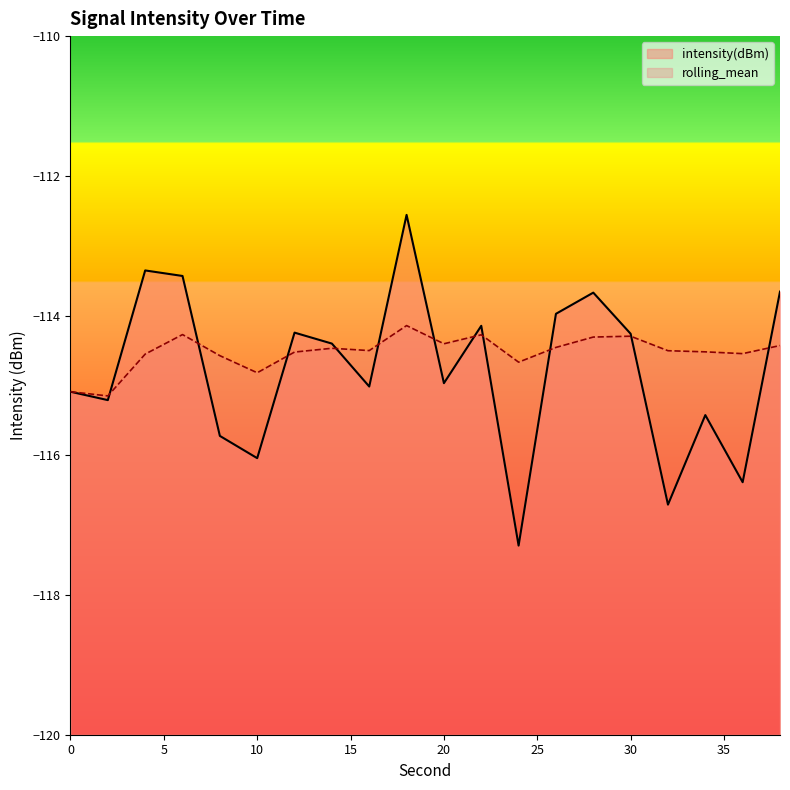

List the series in order of their peak value, highest first.

intensity(dBm), rolling_mean